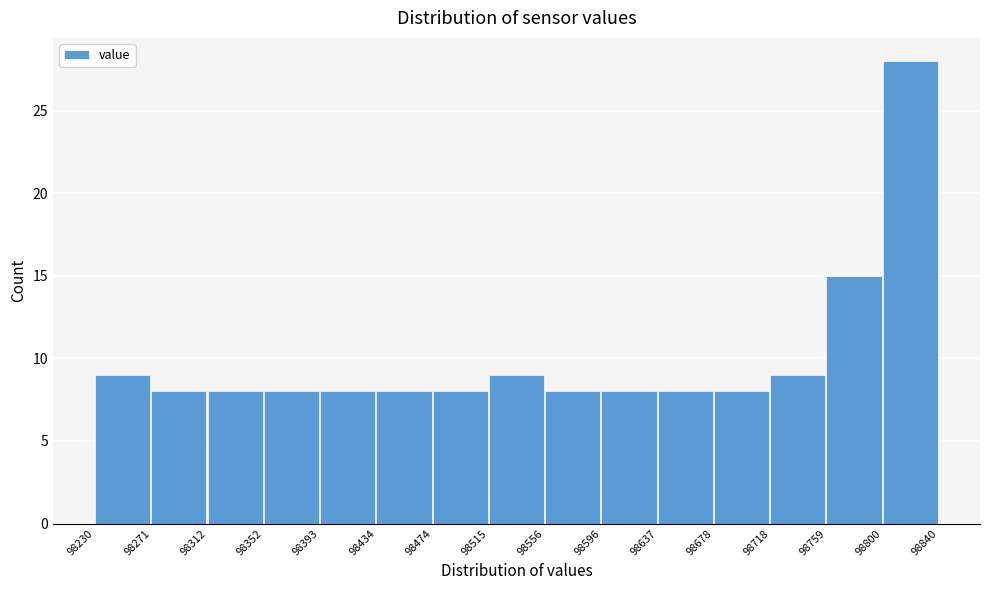

How tall is the bar that spans 98556 to 98596 on the x-axis? The values are not printed on the chart, so give them approximately, as read against the axis.

8